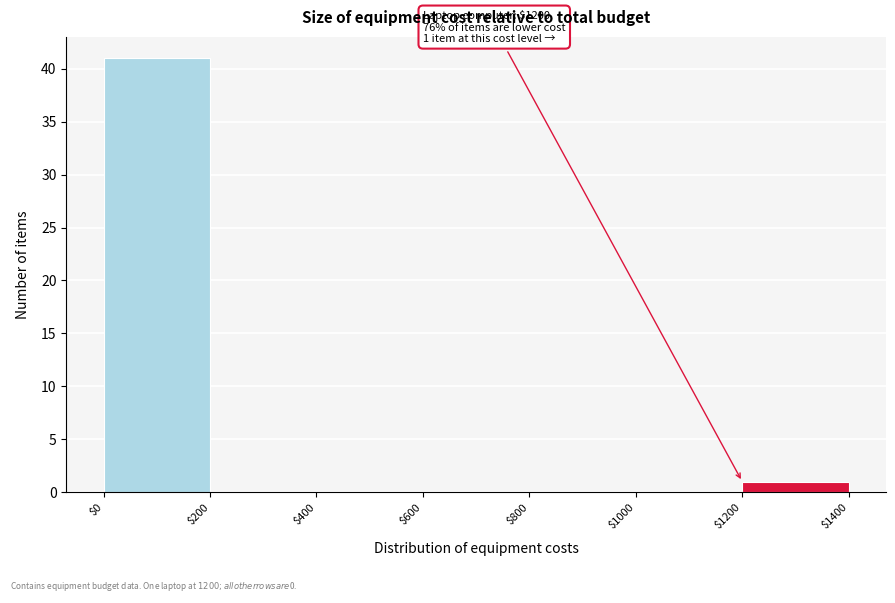

Which range on the x-axis has the tallest bar?

$0 to $200